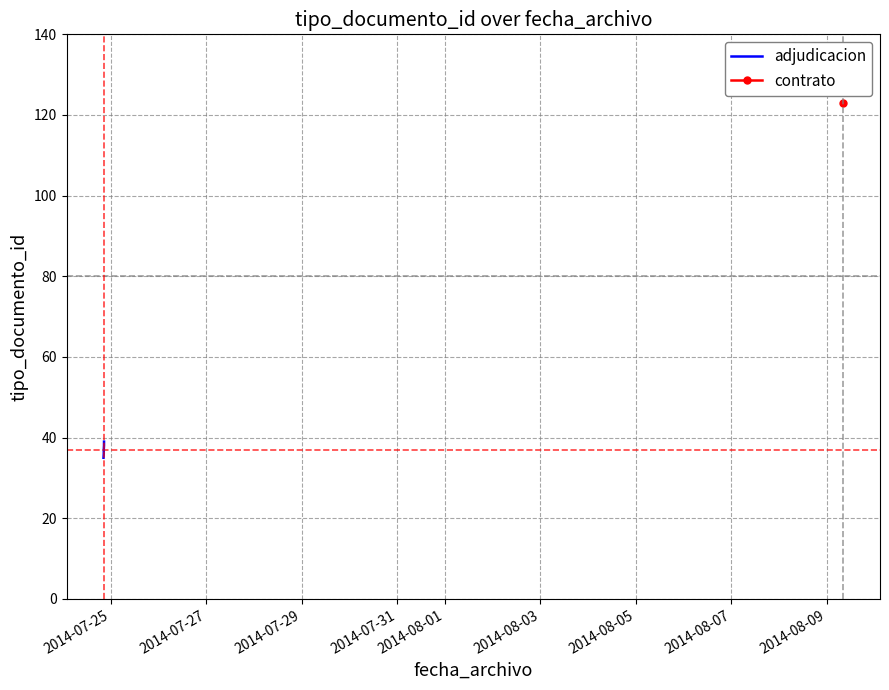

Between 2014-07-29 and 2014-07-25, which is larger?

2014-07-29